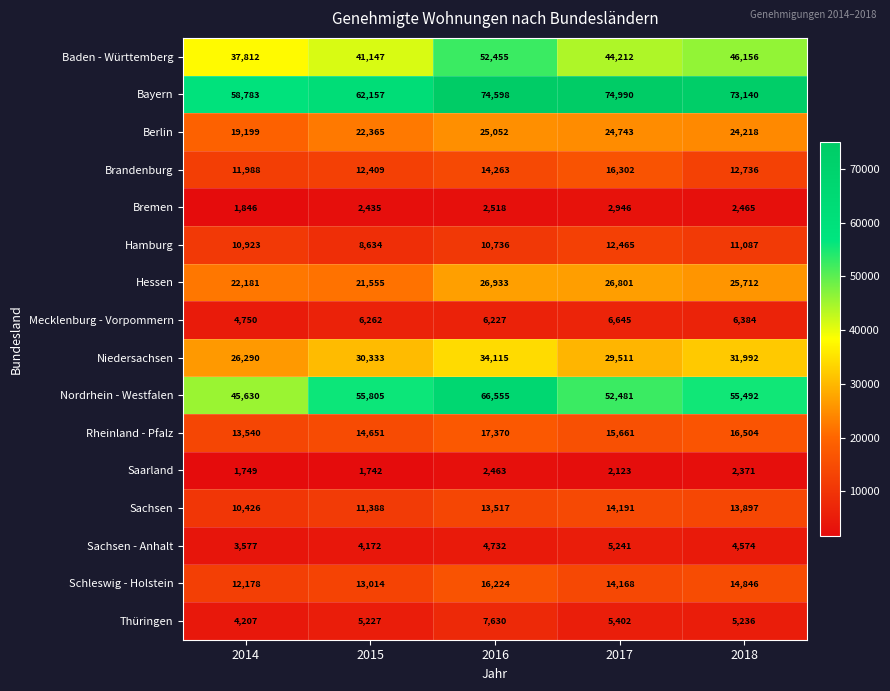

Which series has the largest total across all categories?

Bayern